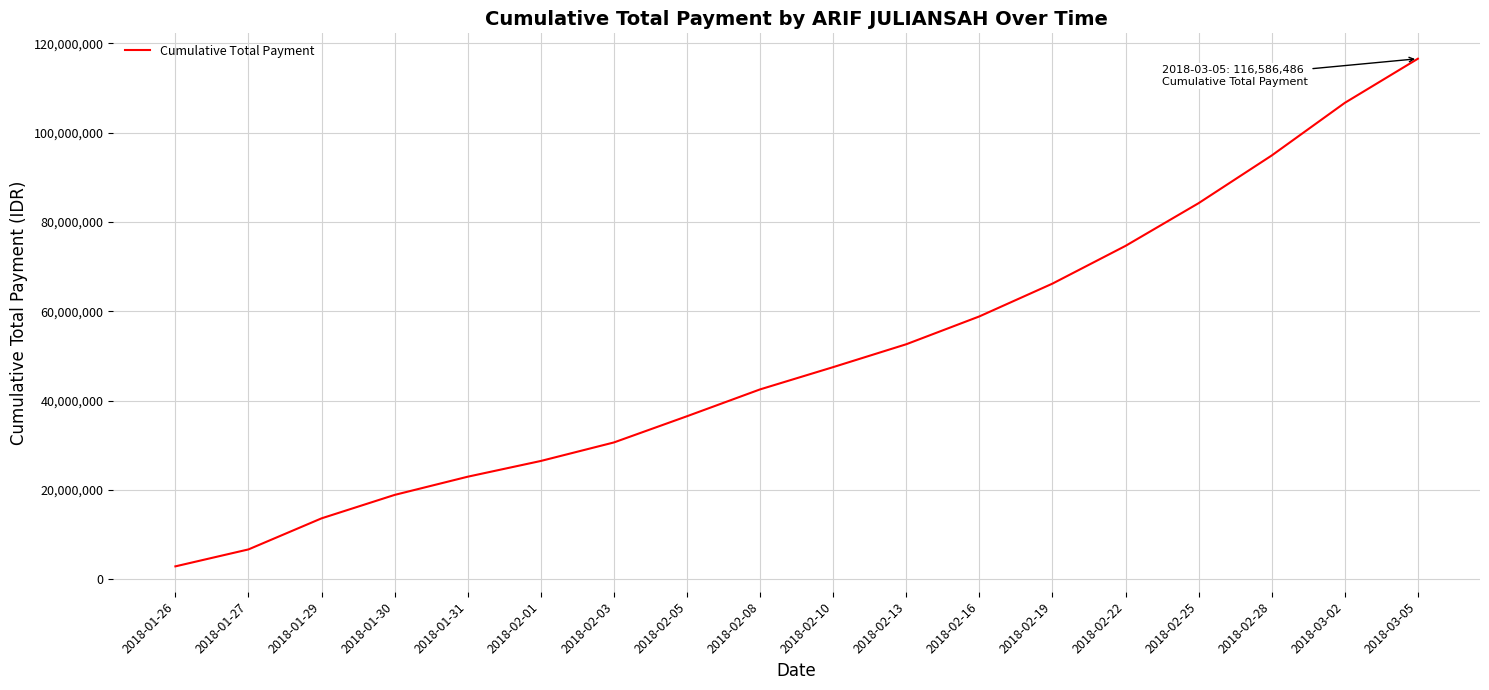

Is it true that the value at 2018-03-05 is 60887345?

False